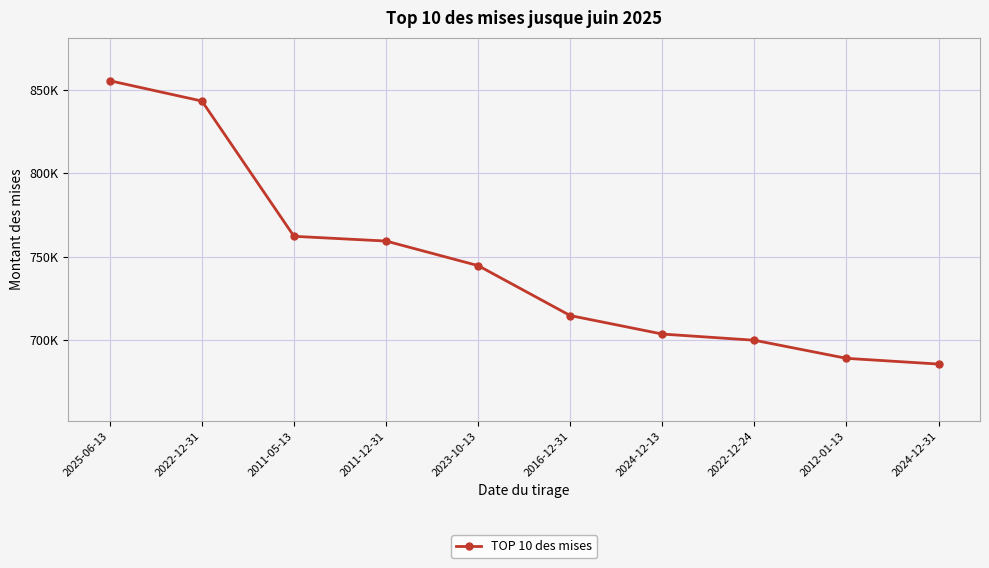

Is this an area chart (filled region under the line)?

No